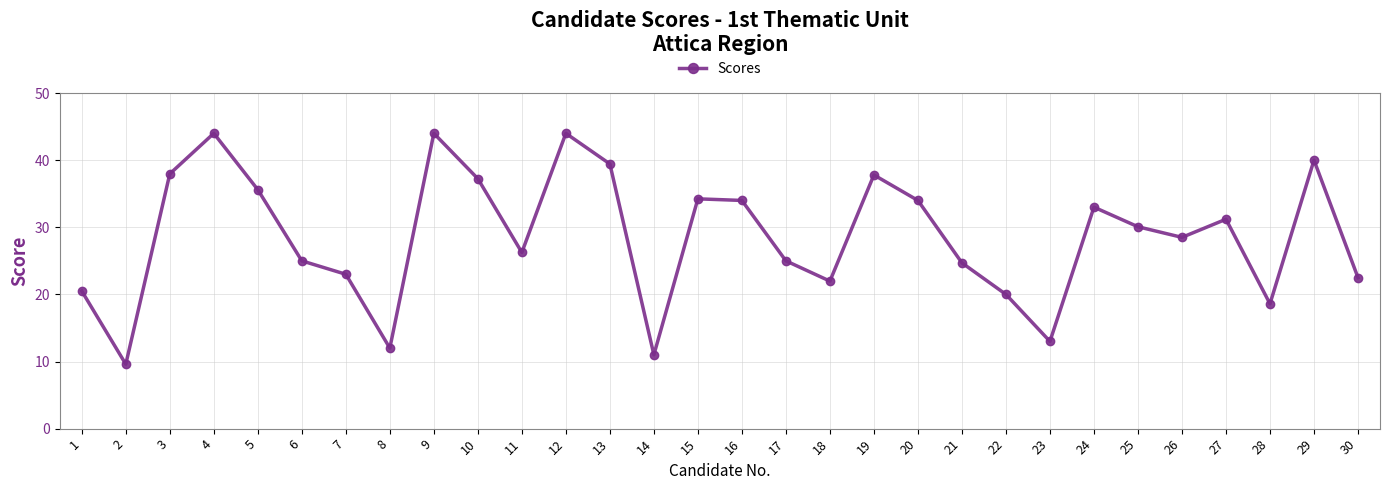

What is the value of the 27th point from the left?

31.2